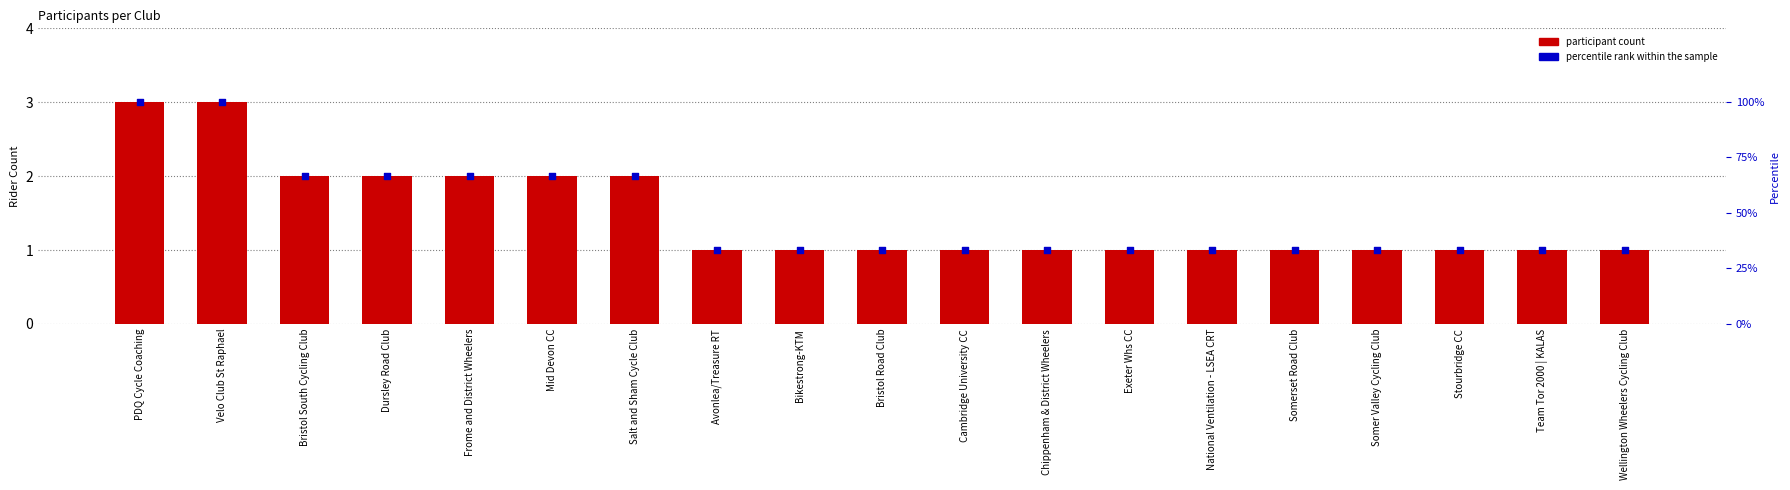

What are all the series names shown in the legend?

participant count, percentile rank within the sample